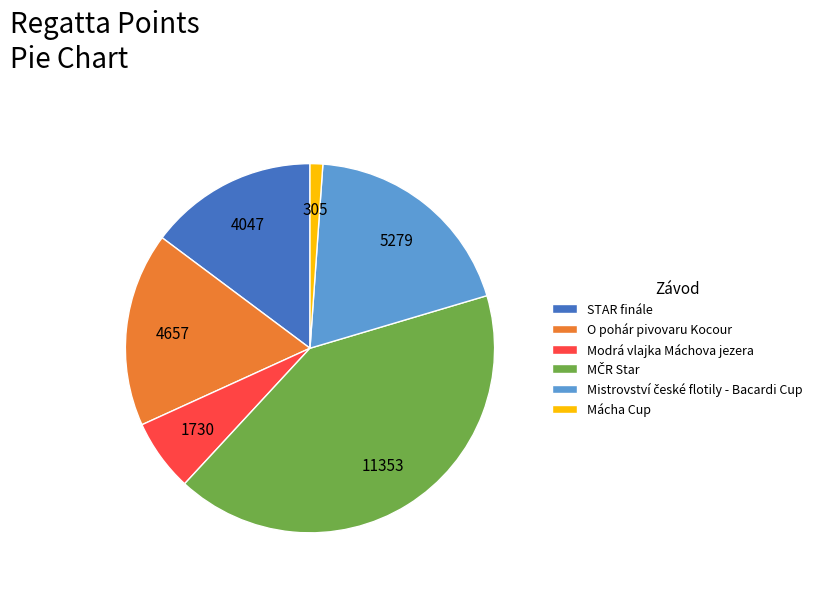

What is the smallest slice in the pie chart?

Mácha Cup